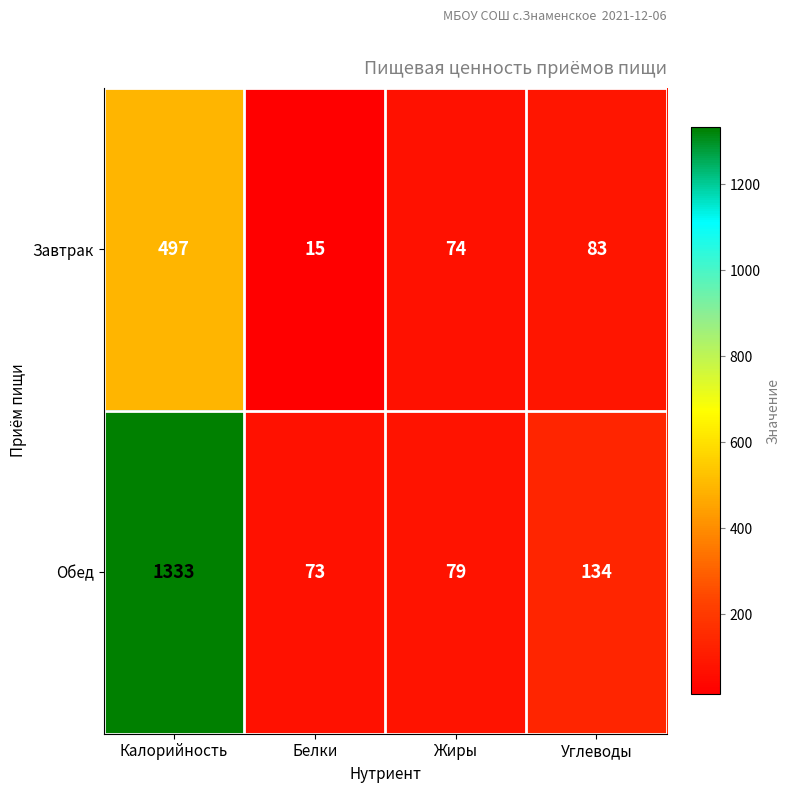

The Обед series shows 31 at Углеводы. True or false?

False